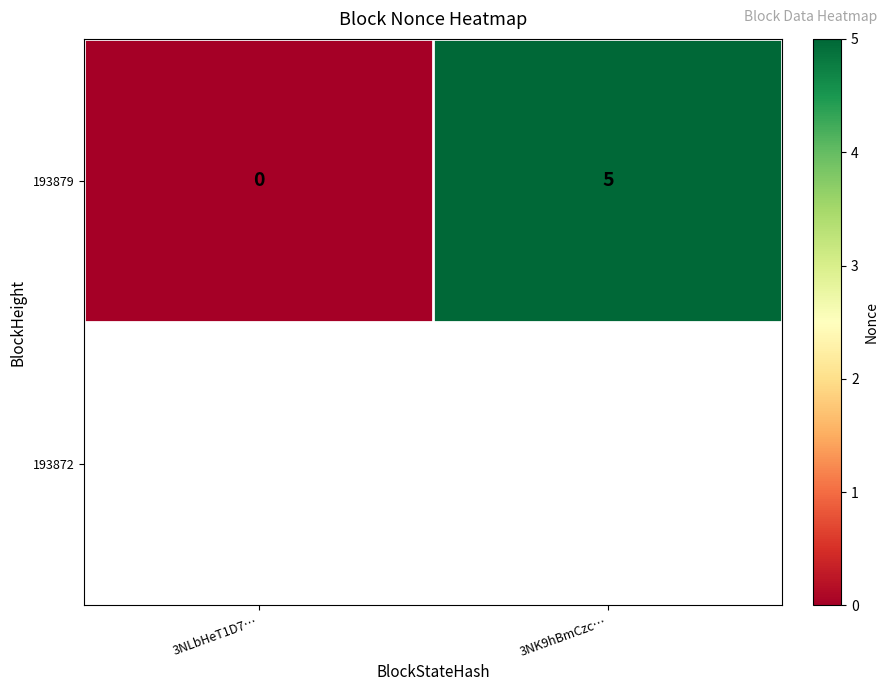

True or false: the data shows 0 at 3NLbHeT1D7….

True